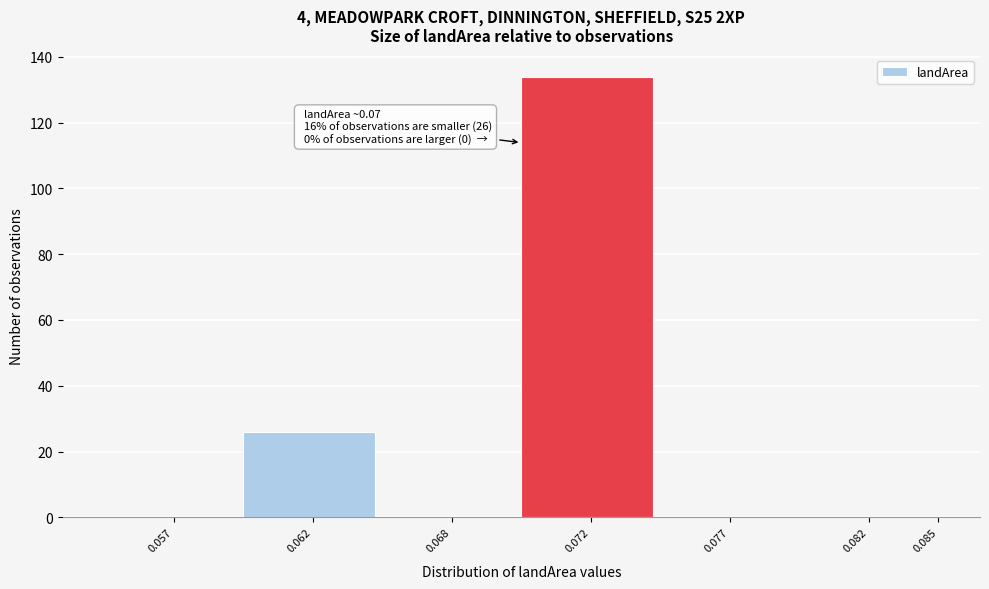

Reading left to right, transcribe all the data shown in this chart.

0.057=0	0.062=26	0.068=0	0.072=134	0.077=0	0.082=0	0.085=0